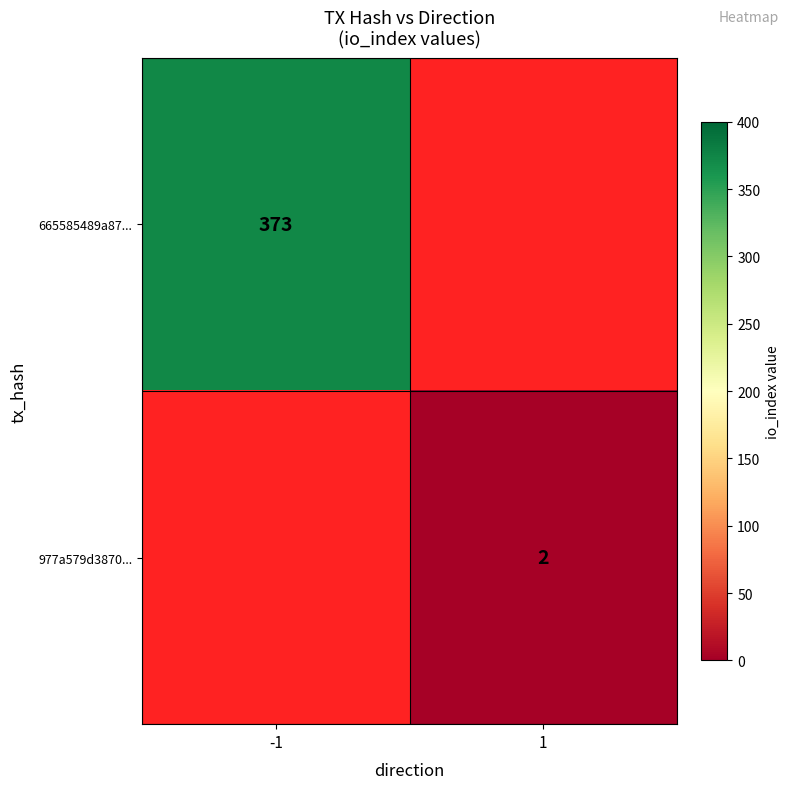

The value of 977a579d3870... at 1 is 2. True or false?

True